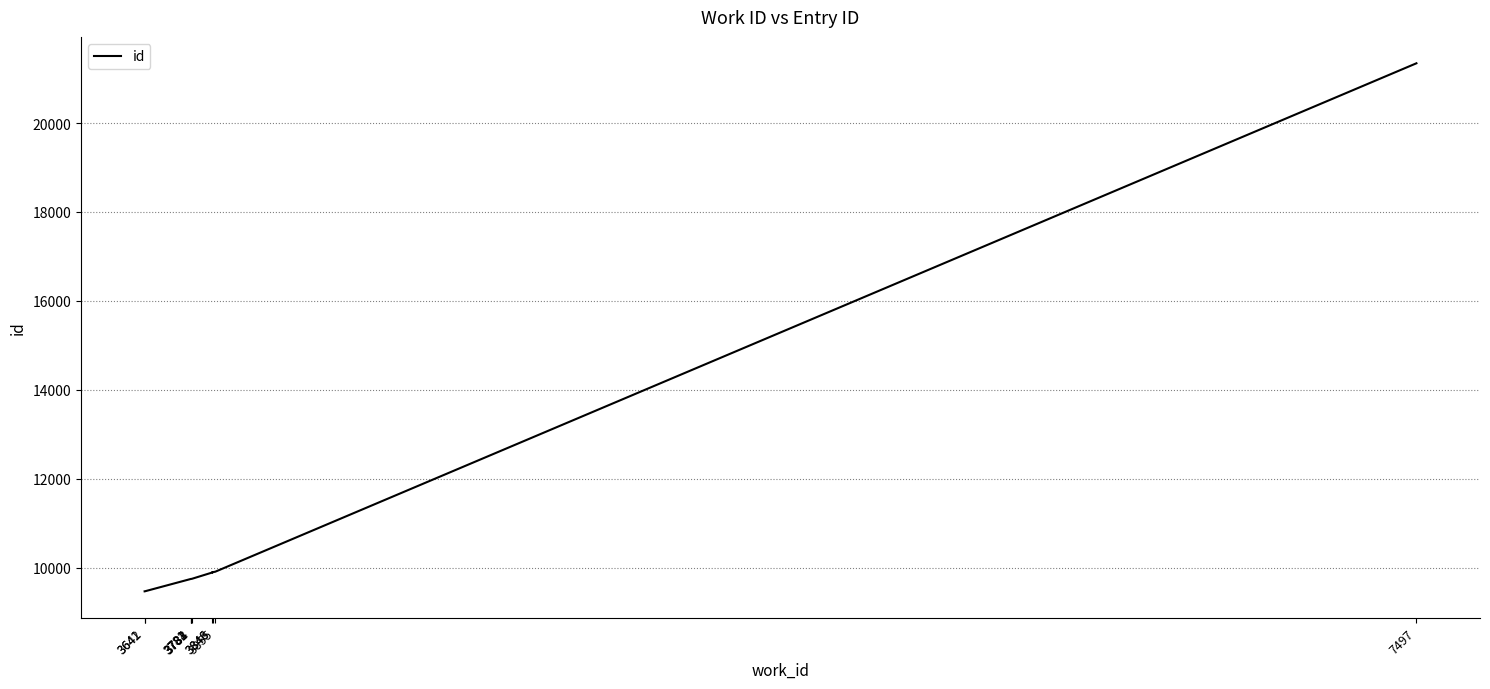

What is the value of the 4th point from the left?

9743